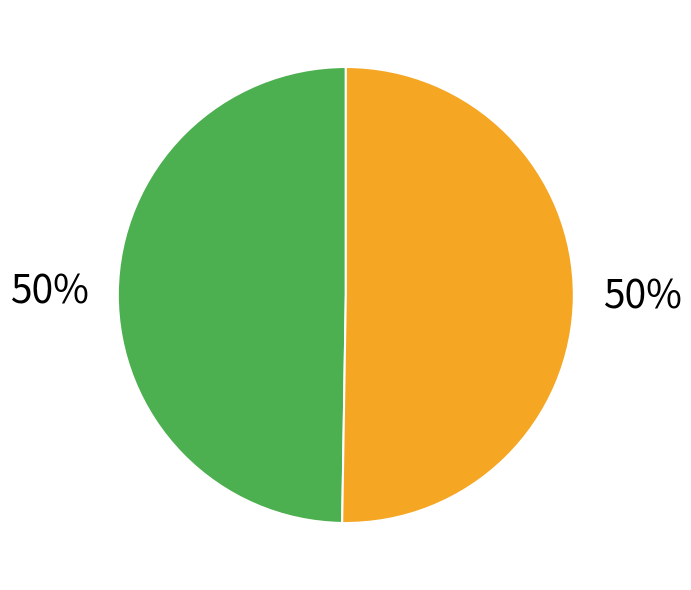

To the nearest percent, what is the average slice percentage?

50%